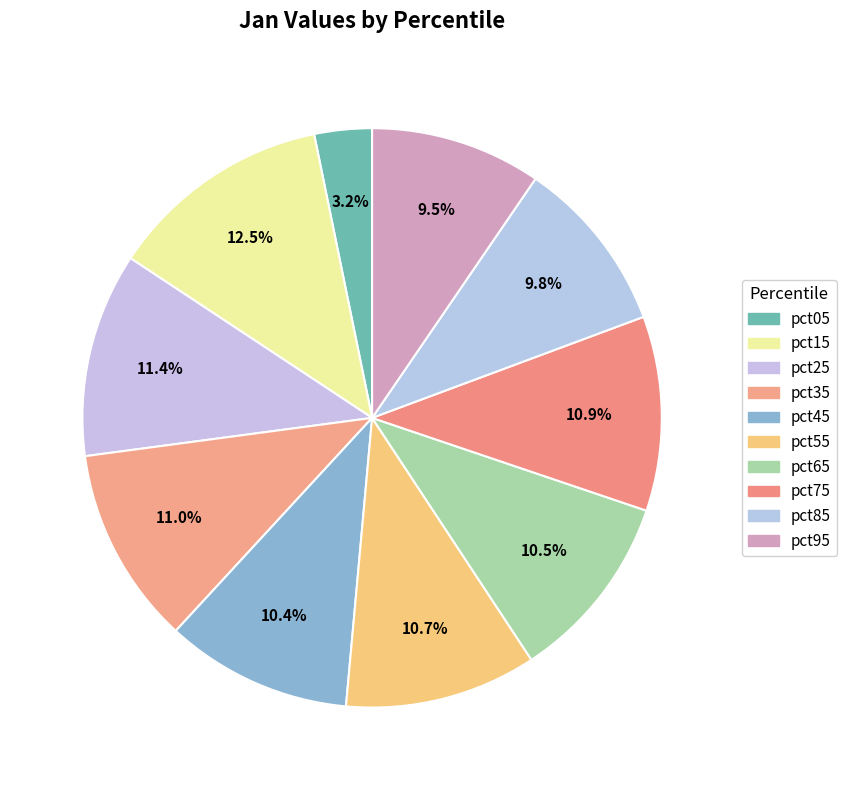

Count the number of slices in the pie.

10